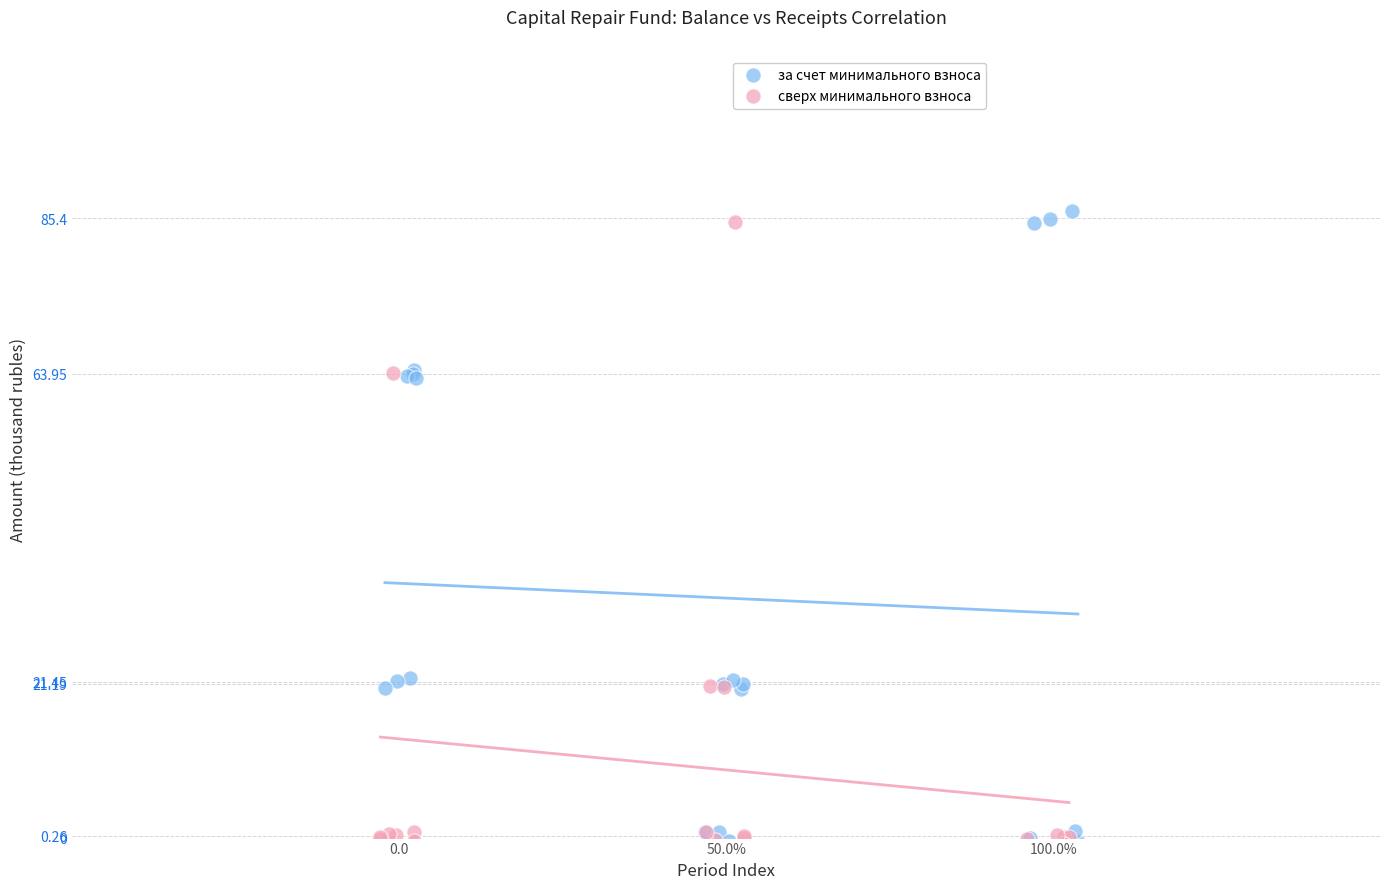

Which series contains the highest Y value?

за счет минимального взноса